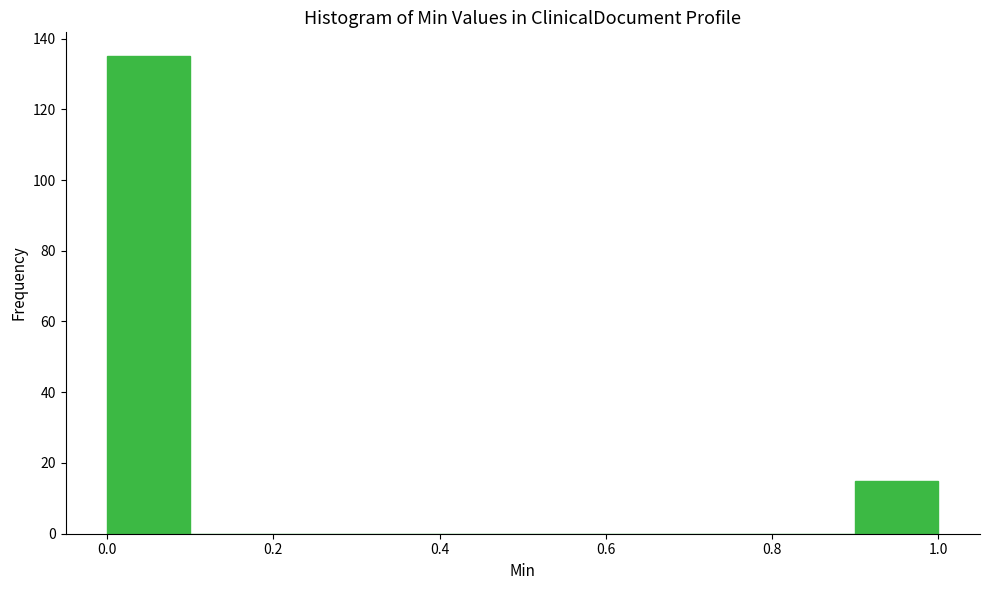

What is the height of the bar covering 0.0 to 0.1 on the x-axis? The values are not printed on the chart, so give them approximately, as read against the axis.

136